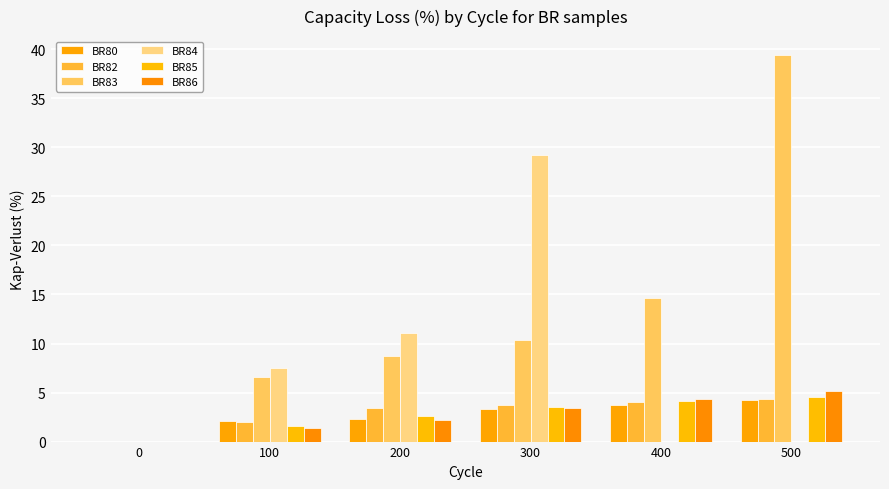

What value does the BR80 series have at 300?

3.3